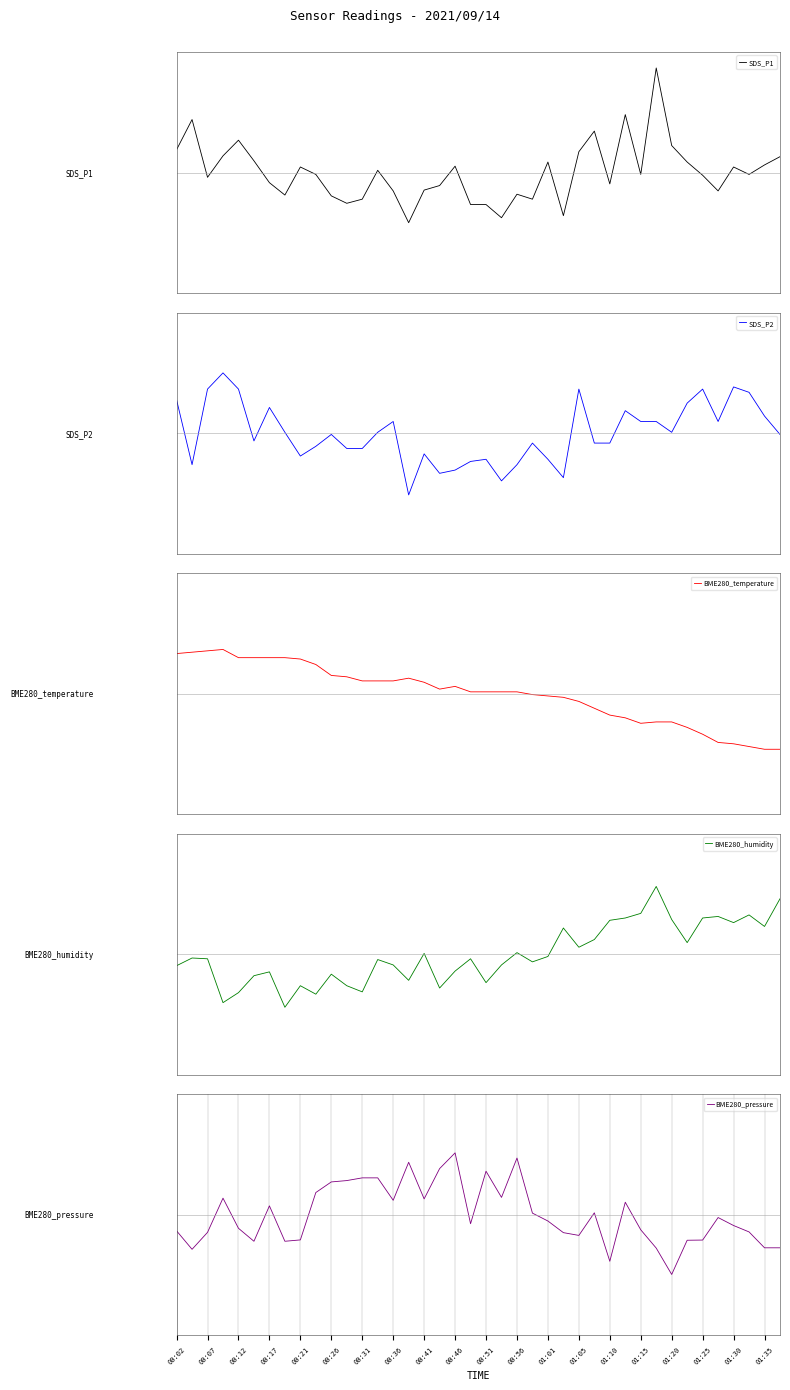

Reading right to left, extract all data points from this chart.

SDS_P1: 0.5	0.3	-0.1	0.2	-0.6	-0.1	0.4	0.9	3.5	-0.1	1.9	-0.4	1.4	0.7	-1.4	0.4	-0.9	-0.7	-1.5	-1.1	-1.1	0.2	-0.4	-0.6	-1.7	-0.6	0.1	-0.9	-1.0	-0.8	-0.1	0.2	-0.7	-0.3	0.4	1.1	0.6	-0.2	1.8	0.8
SDS_P2: -0.0	0.6	1.4	1.5	0.4	1.5	1.0	0.0	0.4	0.4	0.7	-0.3	-0.3	1.5	-1.5	-0.9	-0.3	-1.0	-1.6	-0.9	-0.9	-1.2	-1.3	-0.7	-2.0	0.4	0.0	-0.5	-0.5	-0.0	-0.4	-0.8	0.0	0.9	-0.3	1.5	2.0	1.5	-1.0	1.1
BME280_temperature: -1.8	-1.8	-1.8	-1.7	-1.6	-1.3	-1.1	-0.9	-0.9	-1.0	-0.8	-0.7	-0.5	-0.3	-0.1	-0.1	-0.0	0.1	0.1	0.1	0.1	0.2	0.2	0.4	0.5	0.4	0.4	0.4	0.6	0.6	1.0	1.2	1.2	1.2	1.2	1.2	1.5	1.4	1.4	1.3
BME280_humidity: 1.8	0.9	1.3	1.1	1.3	1.2	0.4	1.2	2.2	1.4	1.2	1.1	0.5	0.2	0.9	-0.1	-0.3	0.1	-0.4	-0.9	-0.1	-0.6	-1.1	0.0	-0.9	-0.4	-0.2	-1.2	-1.0	-0.7	-1.3	-1.0	-1.8	-0.6	-0.7	-1.3	-1.6	-0.1	-0.1	-0.4
BME280_pressure: -1.1	-1.1	-0.6	-0.4	-0.1	-0.8	-0.8	-2.0	-1.1	-0.5	0.4	-1.5	0.1	-0.7	-0.6	-0.2	0.1	1.9	0.6	1.4	-0.3	2.1	1.5	0.5	1.7	0.5	1.2	1.2	1.1	1.1	0.7	-0.8	-0.9	0.3	-0.9	-0.4	0.6	-0.6	-1.1	-0.5